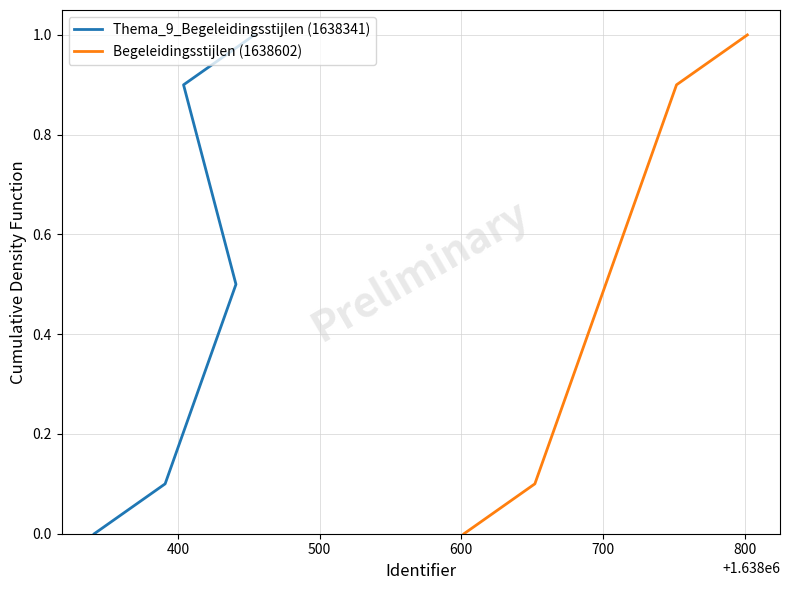

What is the sum of all Begeleidingsstijlen (1638602) values?

2.5